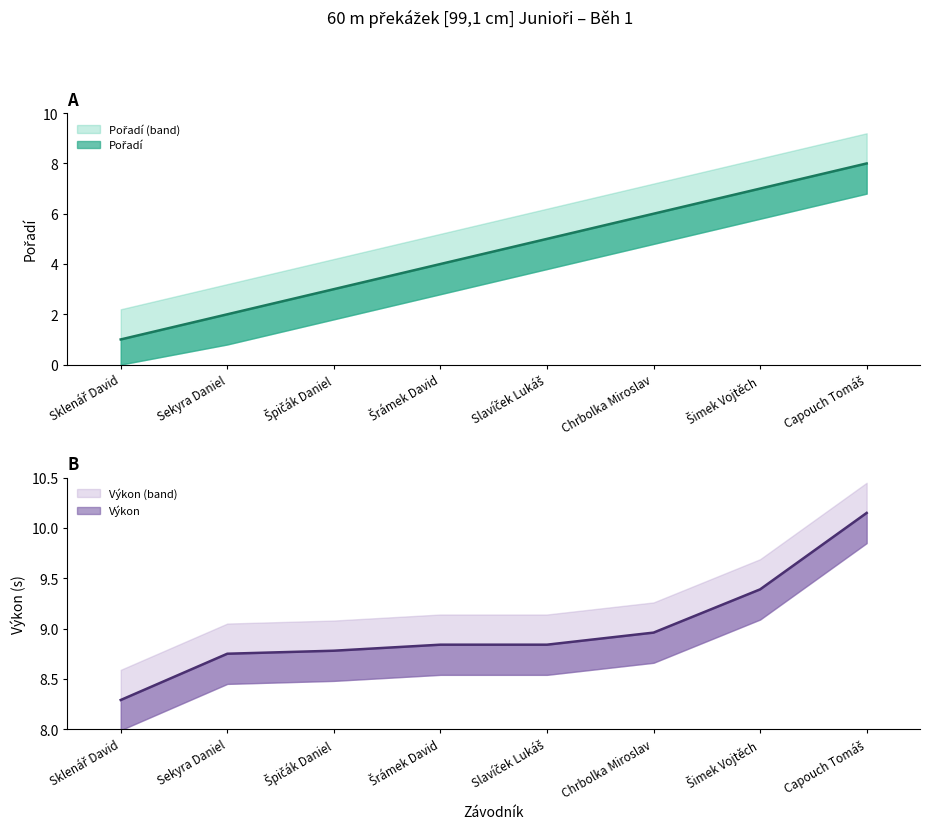

True or false: Pořadí has a value of 6.0 at Chrbolka Miroslav.

True